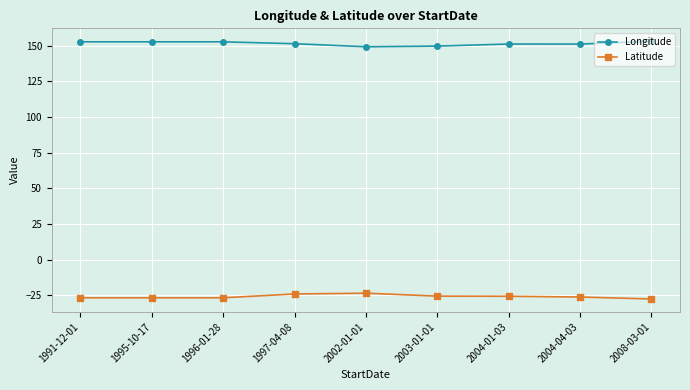

True or false: Latitude and Longitude intersect in this chart.

False